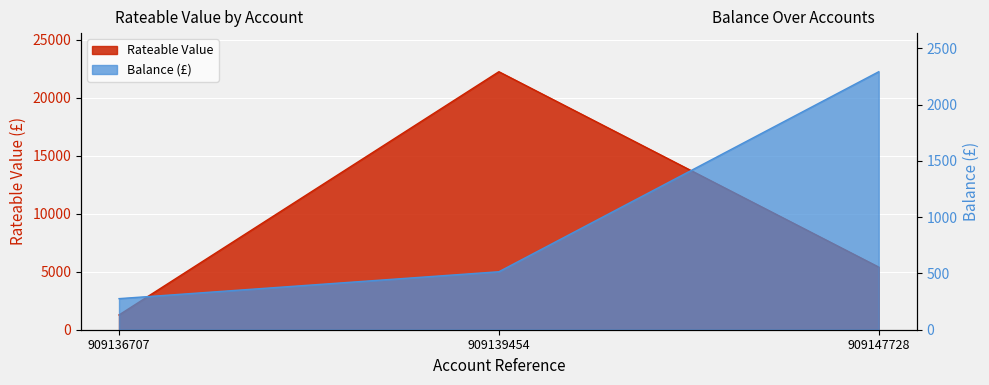

The Rateable Value series shows 34961.6 at 909139454. True or false?

False